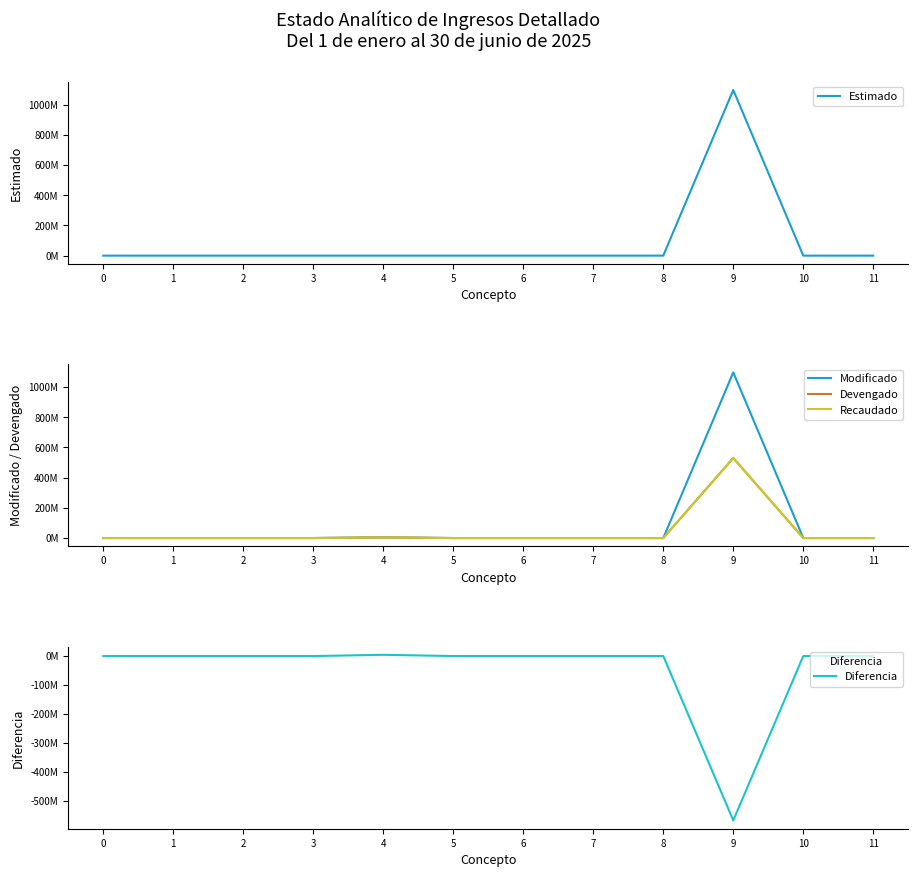

How many negative values does the Diferencia series have?

1